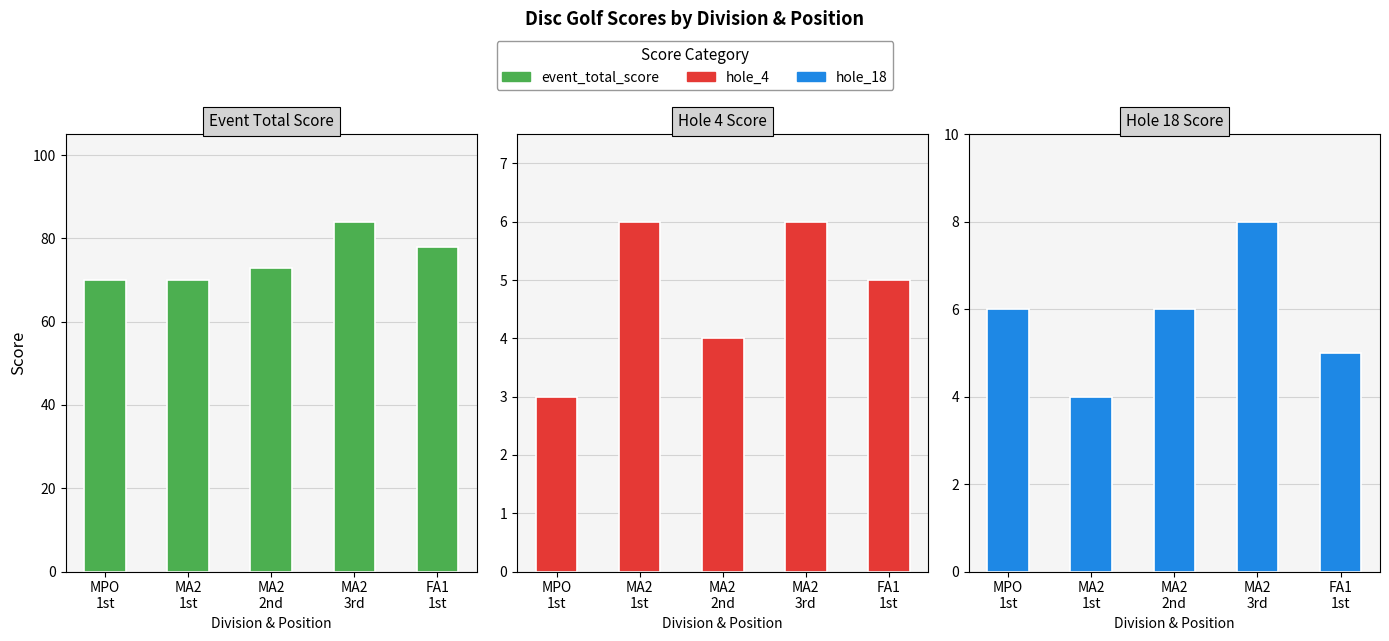

What are all the series names shown in the legend?

event_total_score, hole_4, hole_18